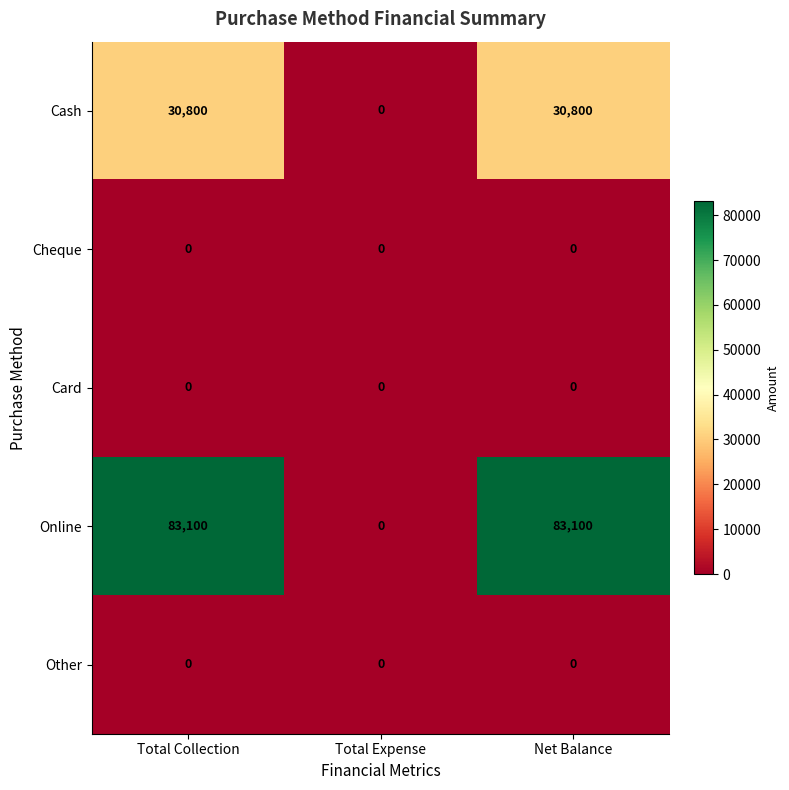

At which label does Online reach its minimum?

Total Expense